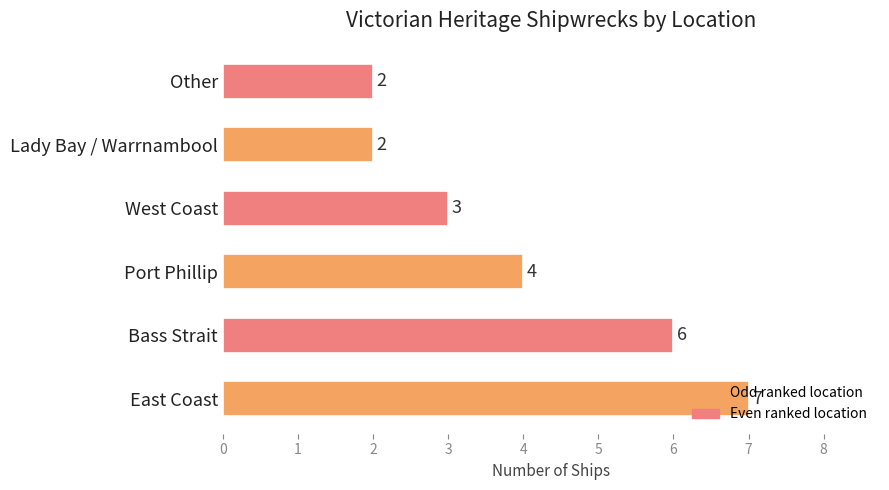

Where is the data nearest to the value 4?

Port Phillip